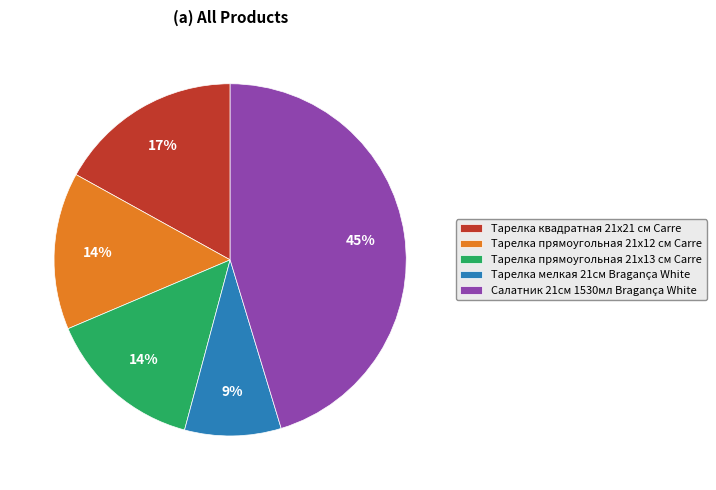

Does Салатник 21см 1530мл Bragança White represent more than half of the total?

No